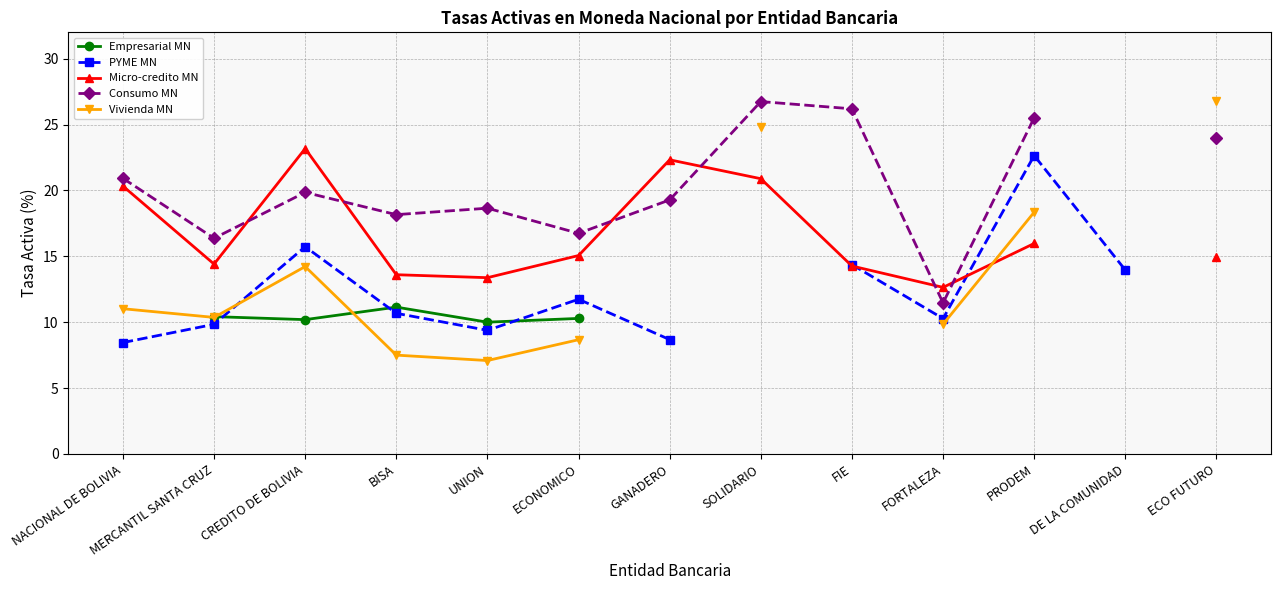

How many lines are shown in the chart?

5